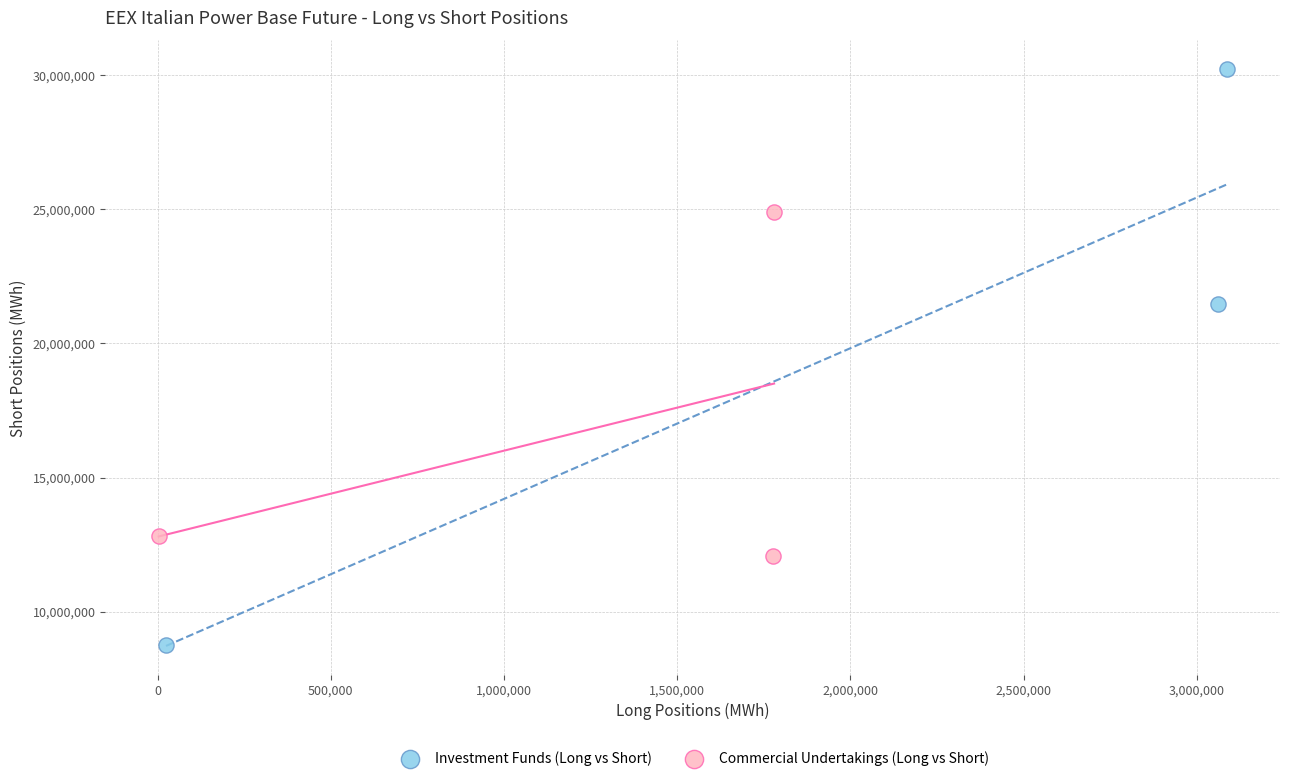

Which series contains the lowest Y value?

Investment Funds (Long vs Short)